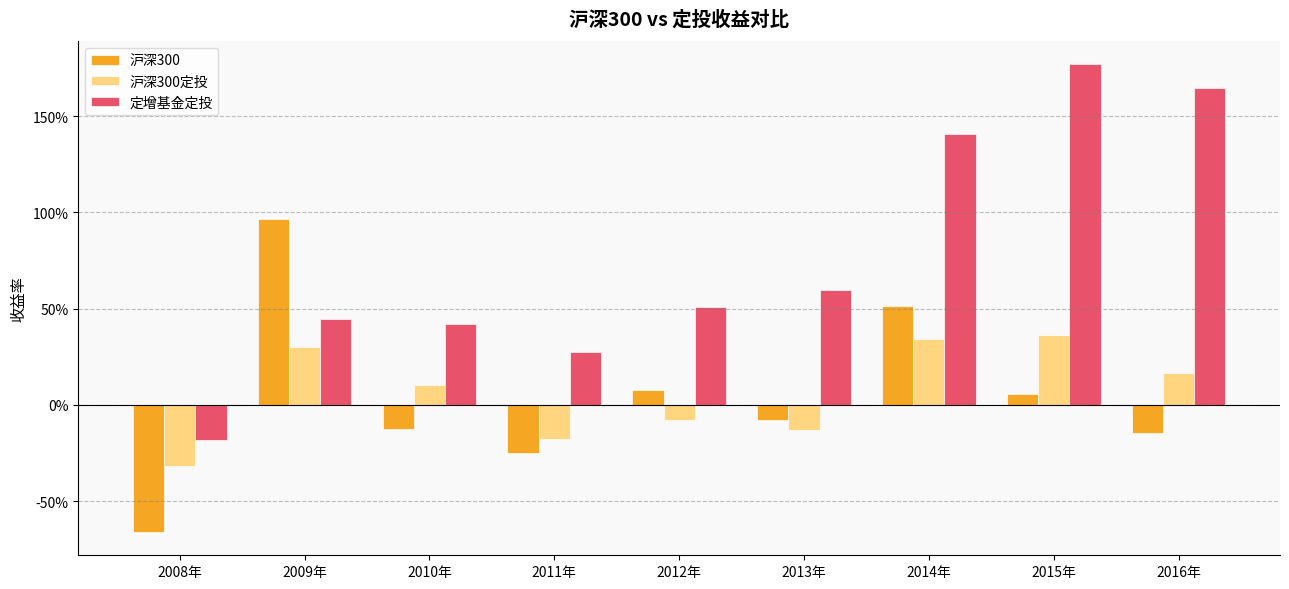

Does the chart contain stacked bars?

No